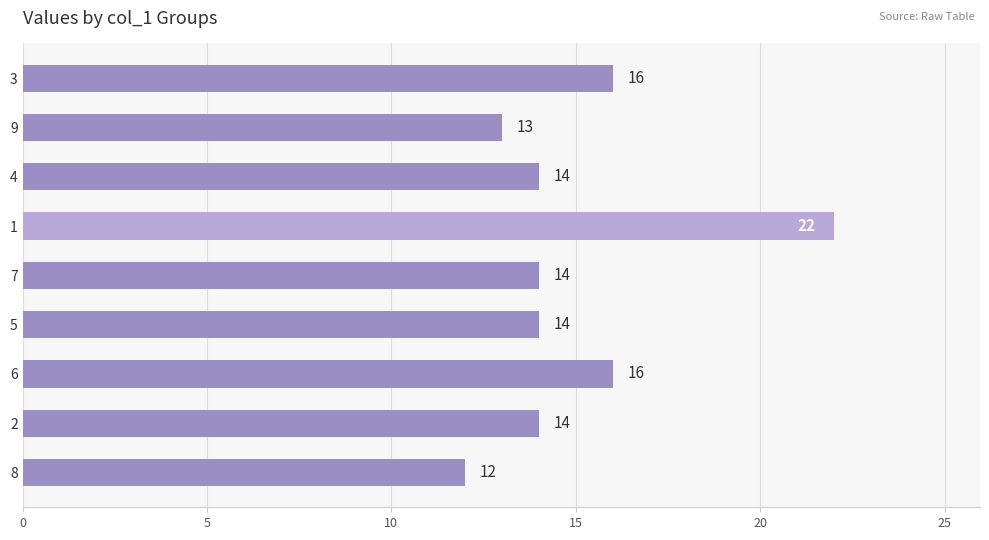

What is the greatest value displayed?

22